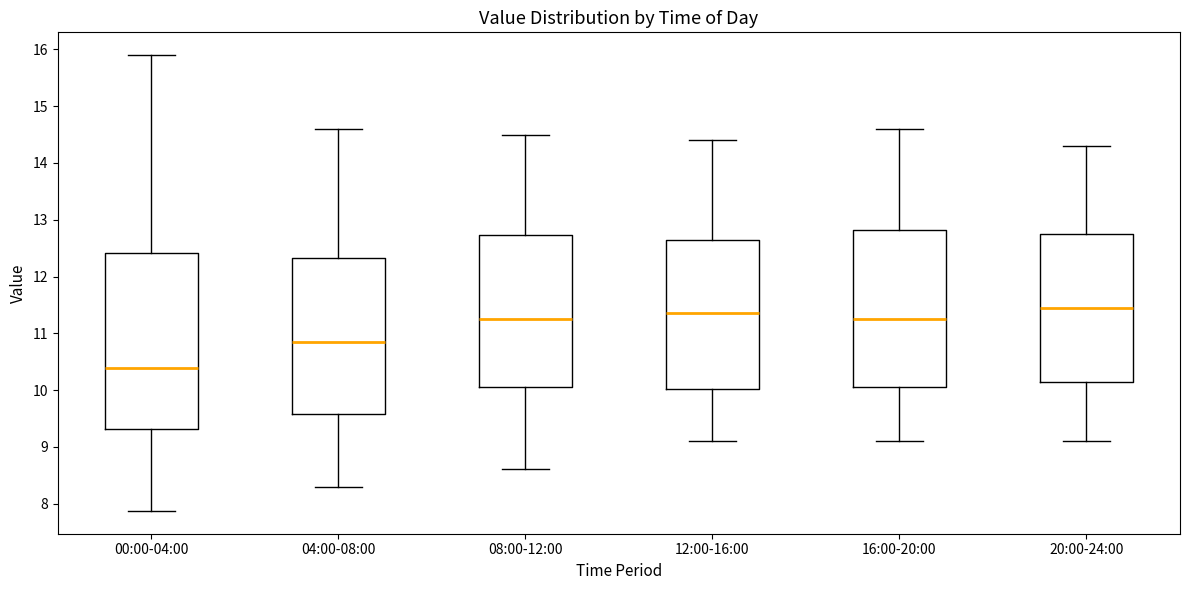

Reading left to right, transcribe this box plot: for each box, give where its median line is, the range the box spans, and where its two whiskers end, as read against the y-axis. The values are not printed on the chart, so give them approximately, as read against the axis.

00:00-04:00: median 10.4, box 9.3 to 12.4, whiskers 7.9 to 15.9
04:00-08:00: median 10.9, box 9.6 to 12.3, whiskers 8.3 to 14.6
08:00-12:00: median 11.3, box 10.1 to 12.7, whiskers 8.6 to 14.5
12:00-16:00: median 11.4, box 10.0 to 12.7, whiskers 9.1 to 14.4
16:00-20:00: median 11.3, box 10.1 to 12.8, whiskers 9.1 to 14.6
20:00-24:00: median 11.5, box 10.2 to 12.8, whiskers 9.1 to 14.3